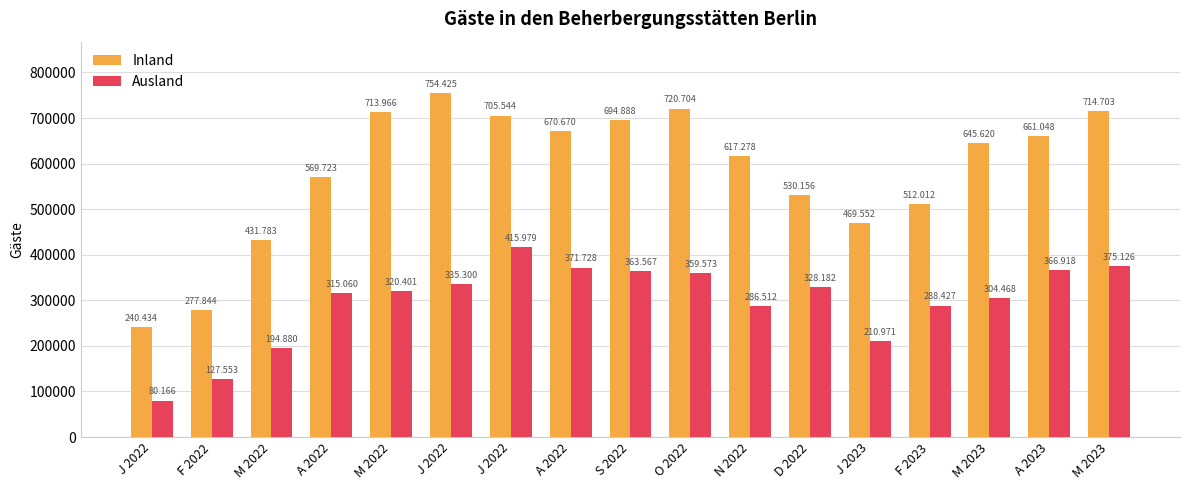

The Inland series shows 431783 at M 2022. True or false?

True